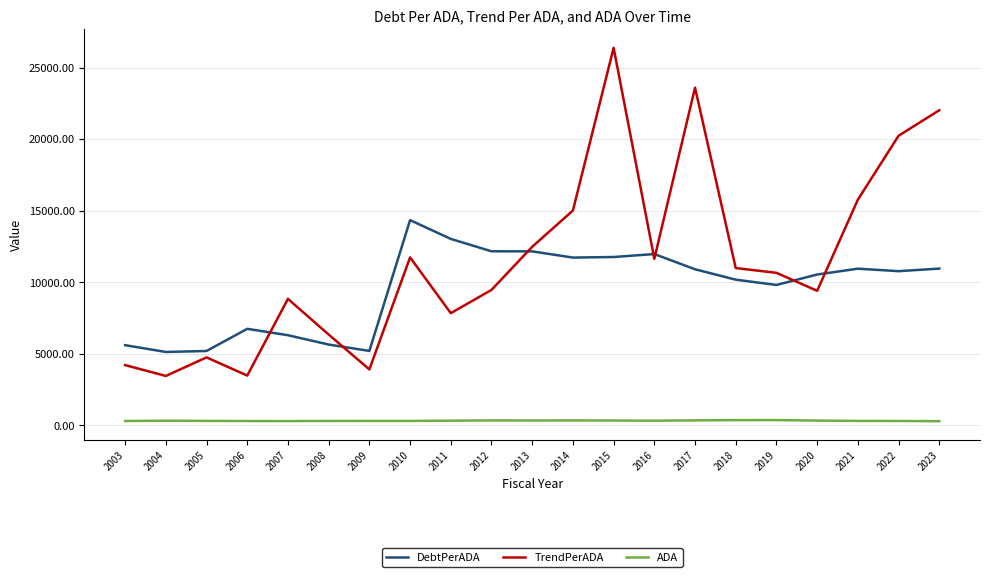

Is the value of ADA at 2012 greater than the value of DebtPerADA at 2018?

No